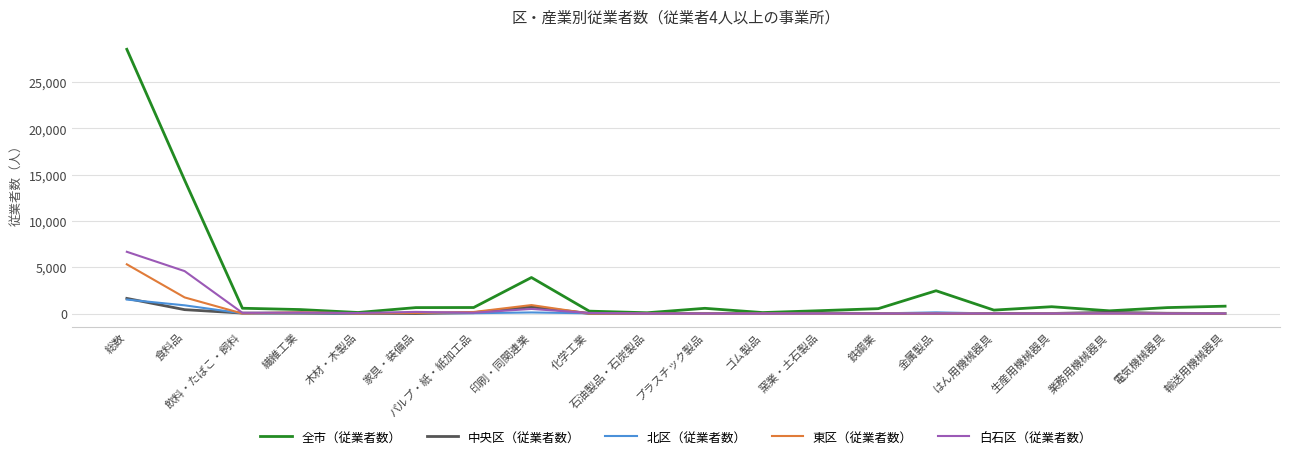

At which category is the sum across all series the highest?

総数